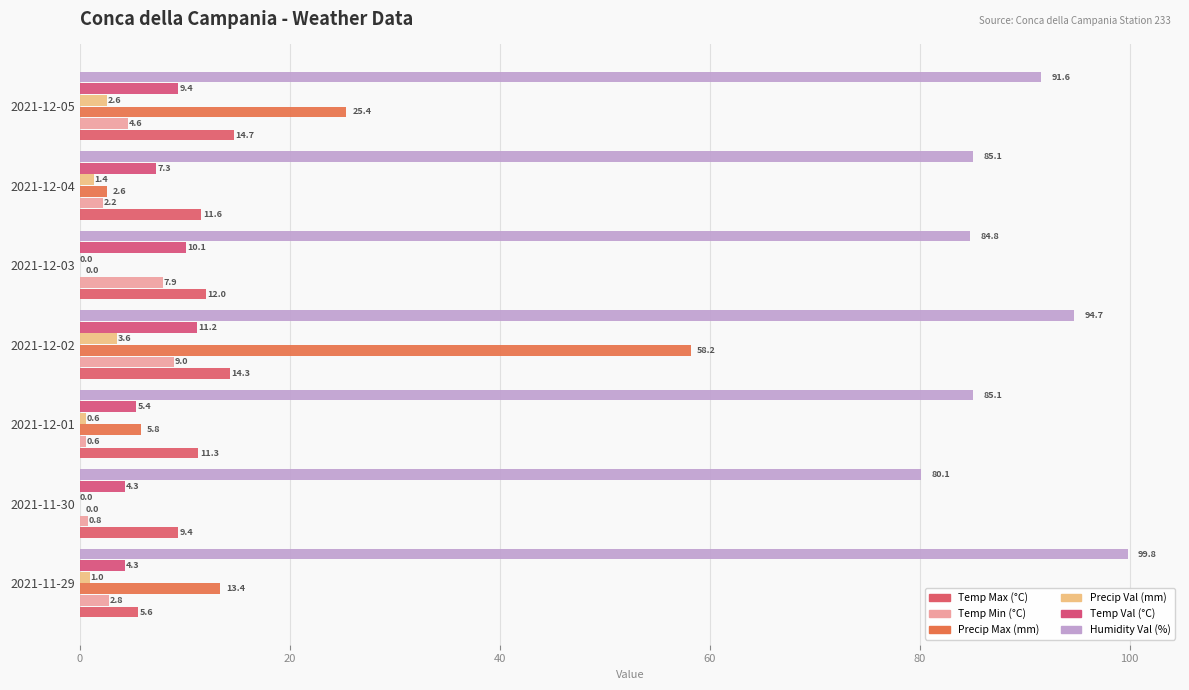

Reading right to left, transcribe all the data shown in this chart.

Temp Max (°C): 14.7	11.6	12.0	14.3	11.3	9.4	5.6
Temp Min (°C): 4.6	2.2	7.9	9.0	0.6	0.8	2.8
Precip Max (mm): 25.4	2.6	0.0	58.2	5.8	0.0	13.4
Precip Val (mm): 2.6	1.4	0.0	3.6	0.6	0.0	1.0
Temp Val (°C): 9.4	7.3	10.1	11.2	5.4	4.3	4.3
Humidity Val (%): 91.6	85.1	84.8	94.7	85.1	80.1	99.8